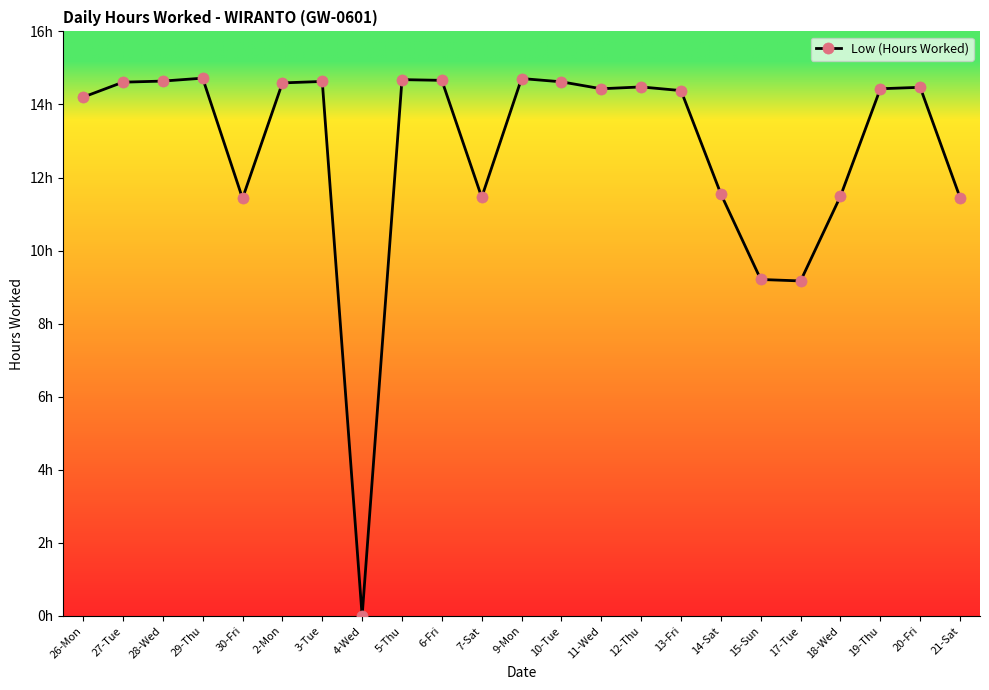

Between 4-Wed and 7-Sat, which is larger?

7-Sat